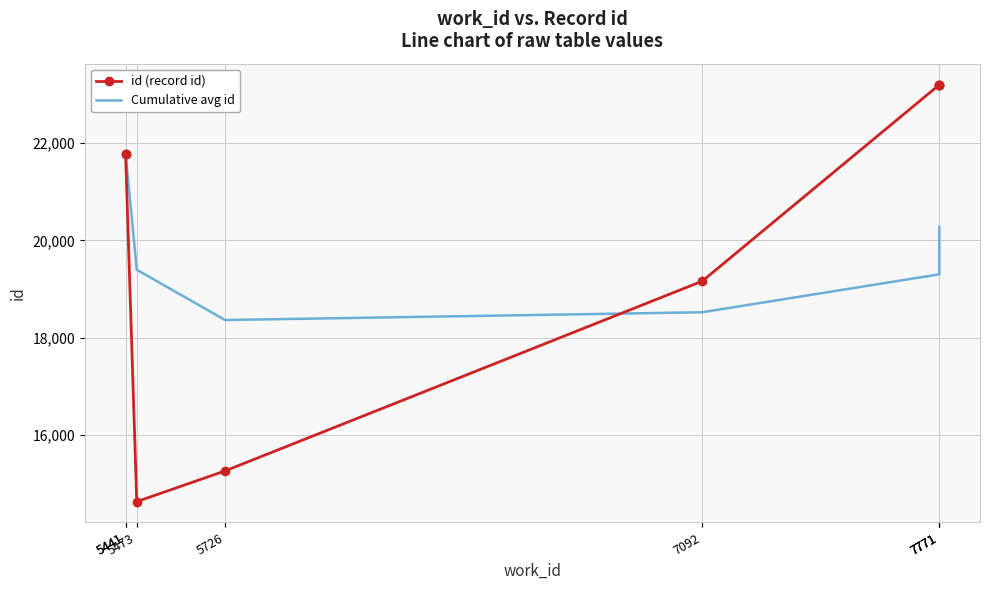

True or false: Cumulative avg id has more than 2 points higher than both neighbors.

False